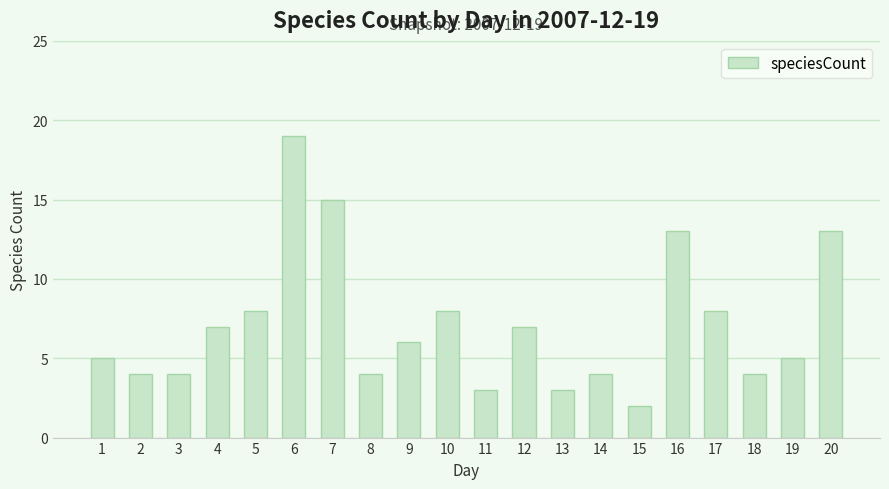

What is the difference between the maximum and minimum values?

17